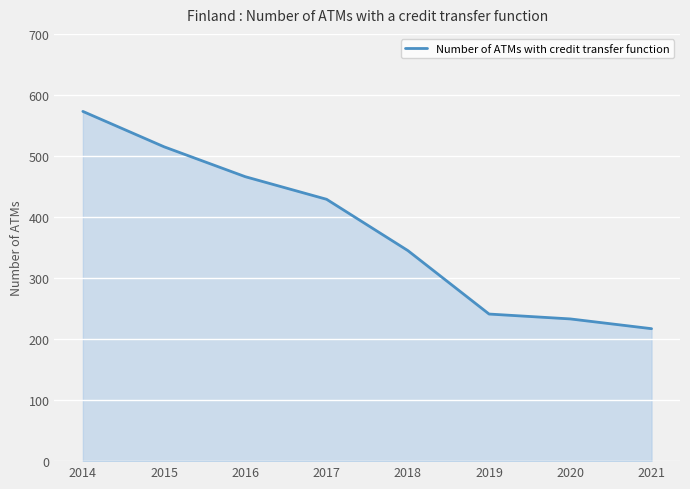

List the labels in order of value, largest first.

2014, 2015, 2016, 2017, 2018, 2019, 2020, 2021